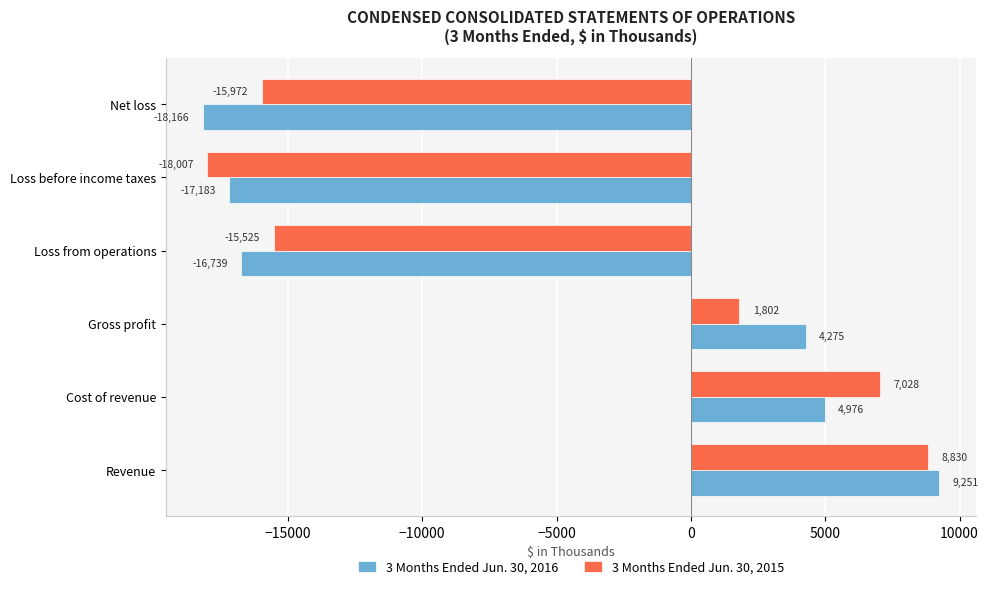

What is the highest value of the 3 Months Ended Jun. 30, 2016 series?

9251